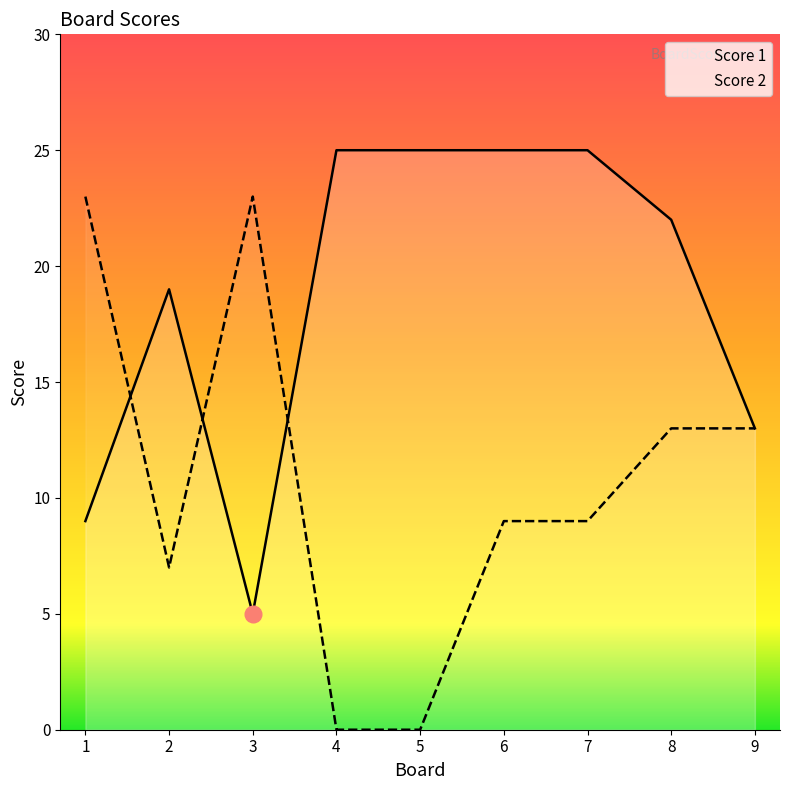

At which label is Score 2 closest to 11?

6